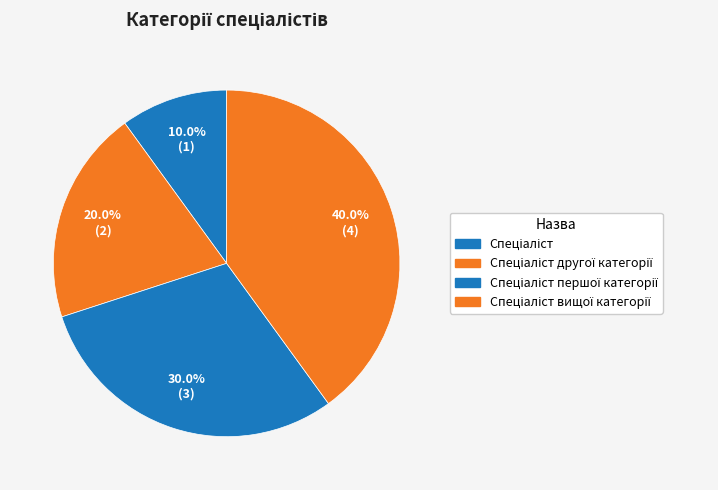

How many segments does this pie chart have?

4